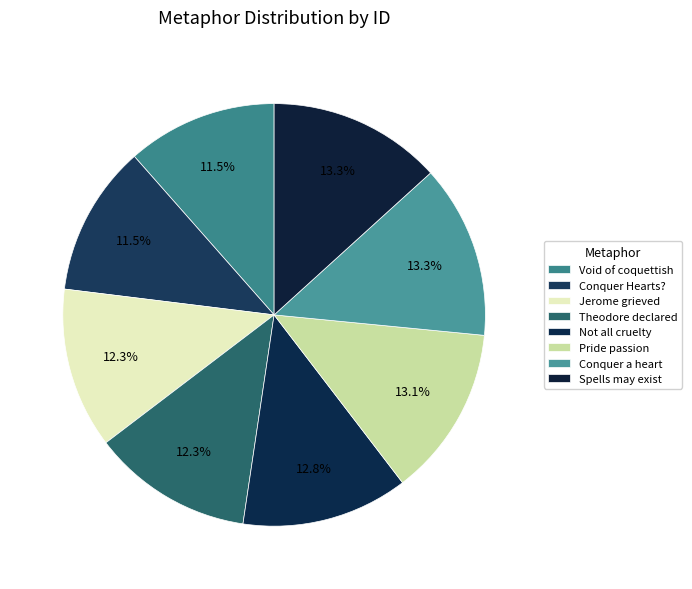

What portion of the pie excludes Spells may exist?

86.7%